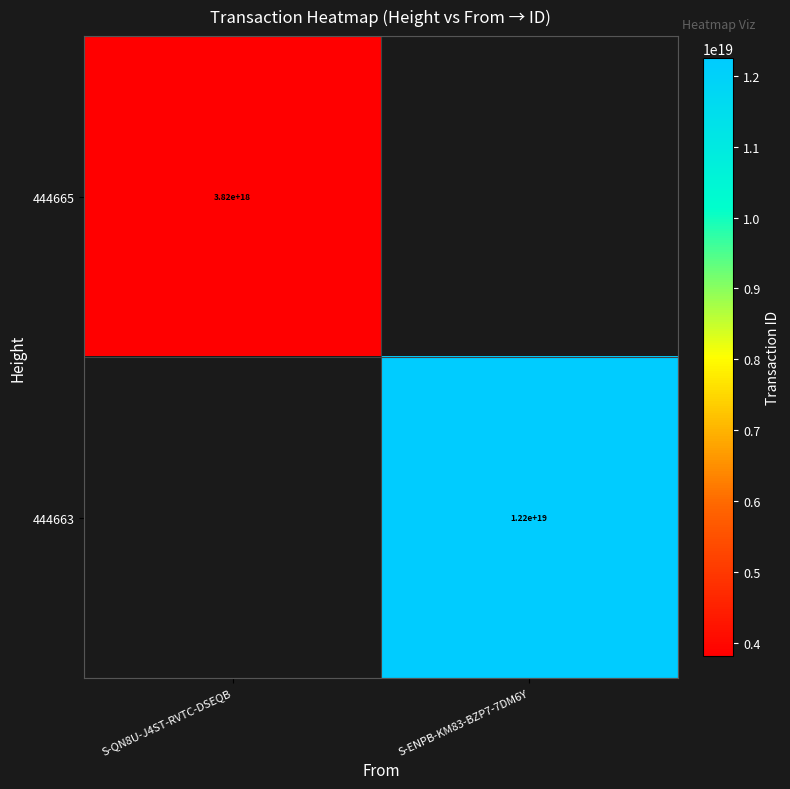

Is it true that 444665 equals 6473599027518246912 at S-QN8U-J4ST-RVTC-DSEQB?

False